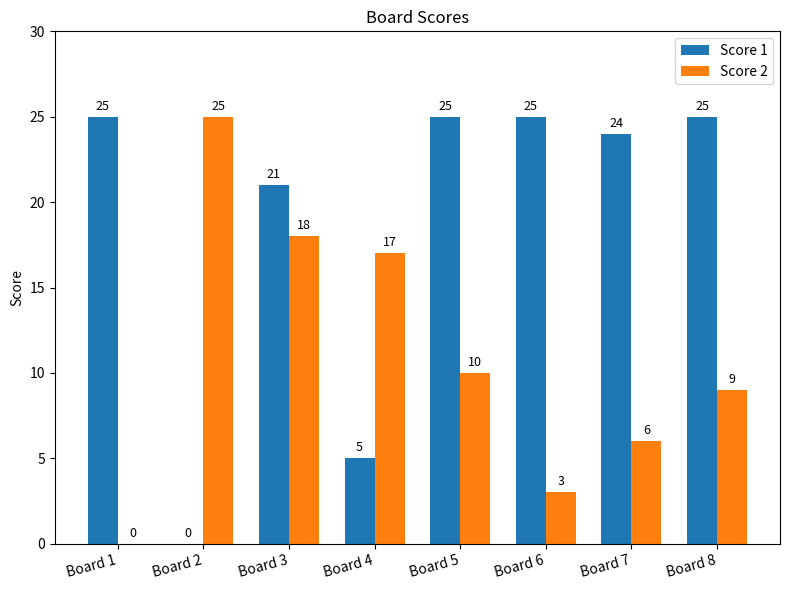

Between Board 4 and Board 6, which series saw the biggest shift?

Score 1